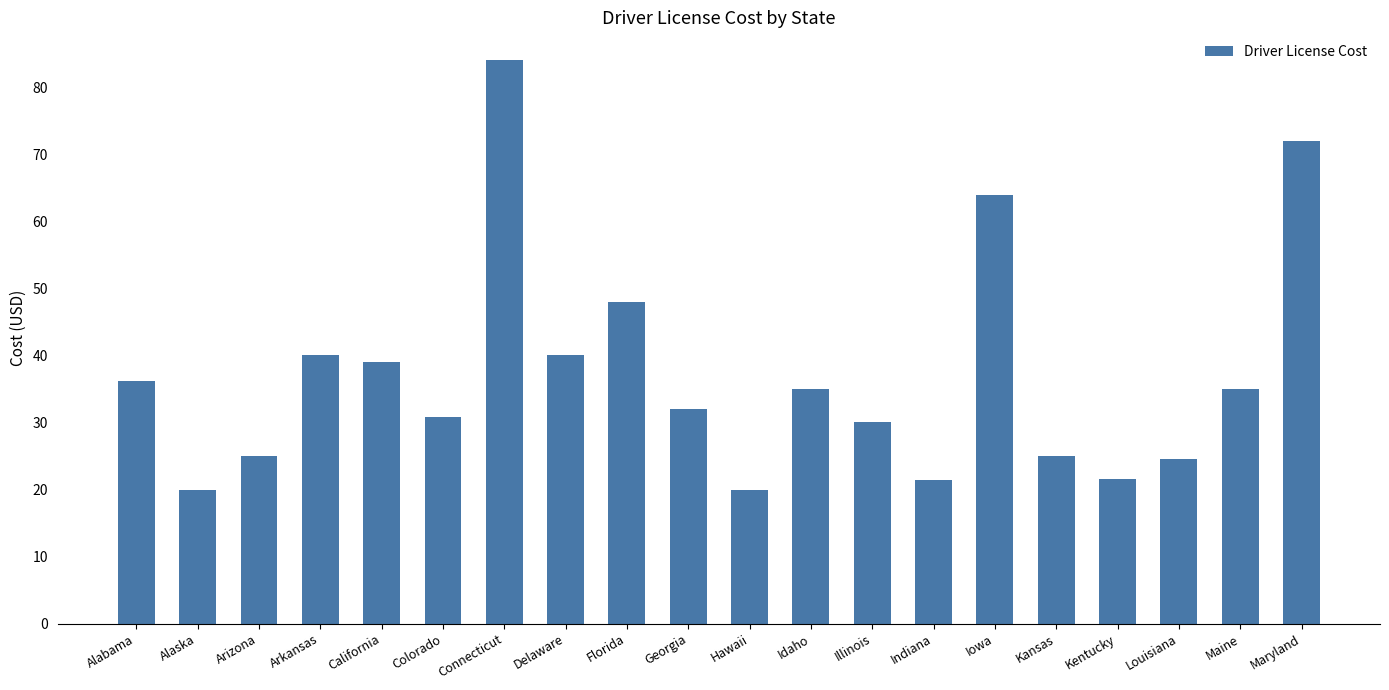

Count the number of data series in this chart.

1